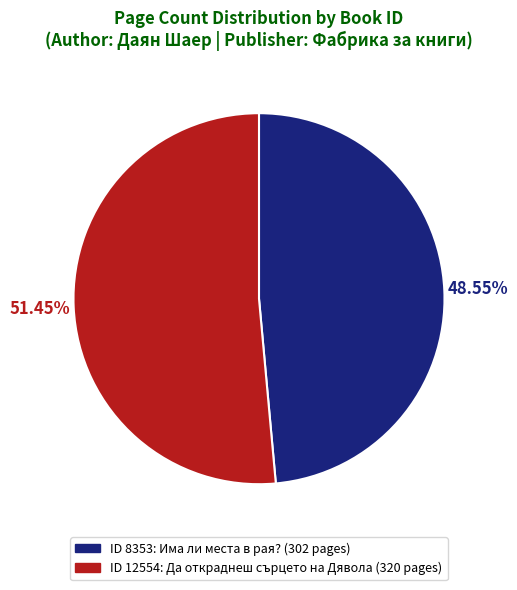

Is there any slice that represents more than half of the pie?

Yes